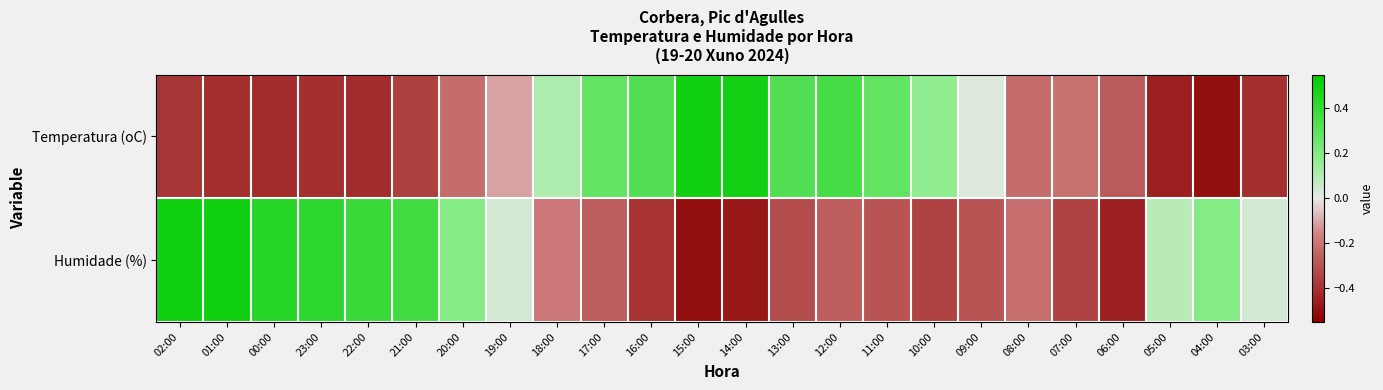

Reading right to left, list all the values displayed in this chart.

Temperatura (oC): 03:00=-0.4	04:00=-0.5	05:00=-0.5	06:00=-0.3	07:00=-0.2	08:00=-0.2	09:00=0.0	10:00=0.2	11:00=0.3	12:00=0.4	13:00=0.3	14:00=0.5	15:00=0.5	16:00=0.3	17:00=0.3	18:00=0.1	19:00=-0.1	20:00=-0.2	21:00=-0.4	22:00=-0.4	23:00=-0.4	00:00=-0.4	01:00=-0.4	02:00=-0.4
Humidade (%): 03:00=0.0	04:00=0.2	05:00=0.1	06:00=-0.4	07:00=-0.3	08:00=-0.2	09:00=-0.3	10:00=-0.3	11:00=-0.3	12:00=-0.3	13:00=-0.3	14:00=-0.5	15:00=-0.5	16:00=-0.4	17:00=-0.3	18:00=-0.2	19:00=0.0	20:00=0.2	21:00=0.4	22:00=0.4	23:00=0.4	00:00=0.4	01:00=0.5	02:00=0.5